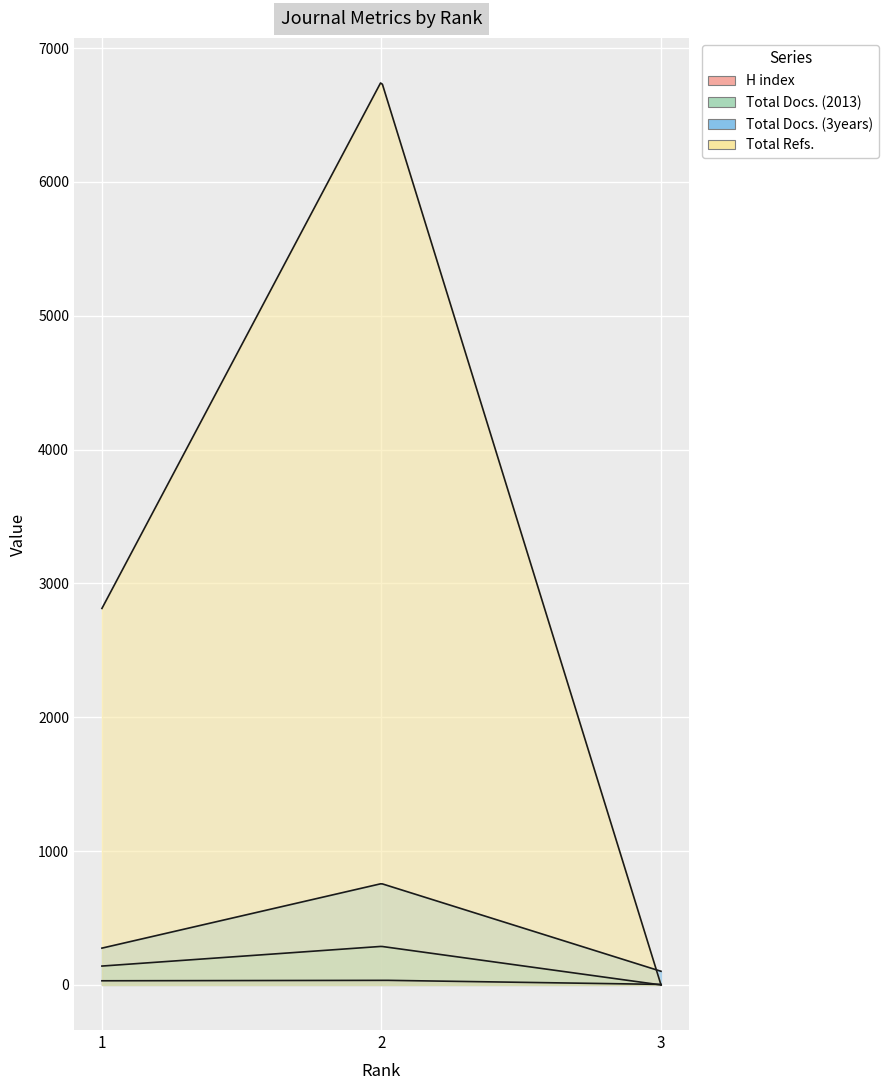

Is the value of Total Refs. at 1 greater than the value of Total Docs. (2013) at 2?

Yes